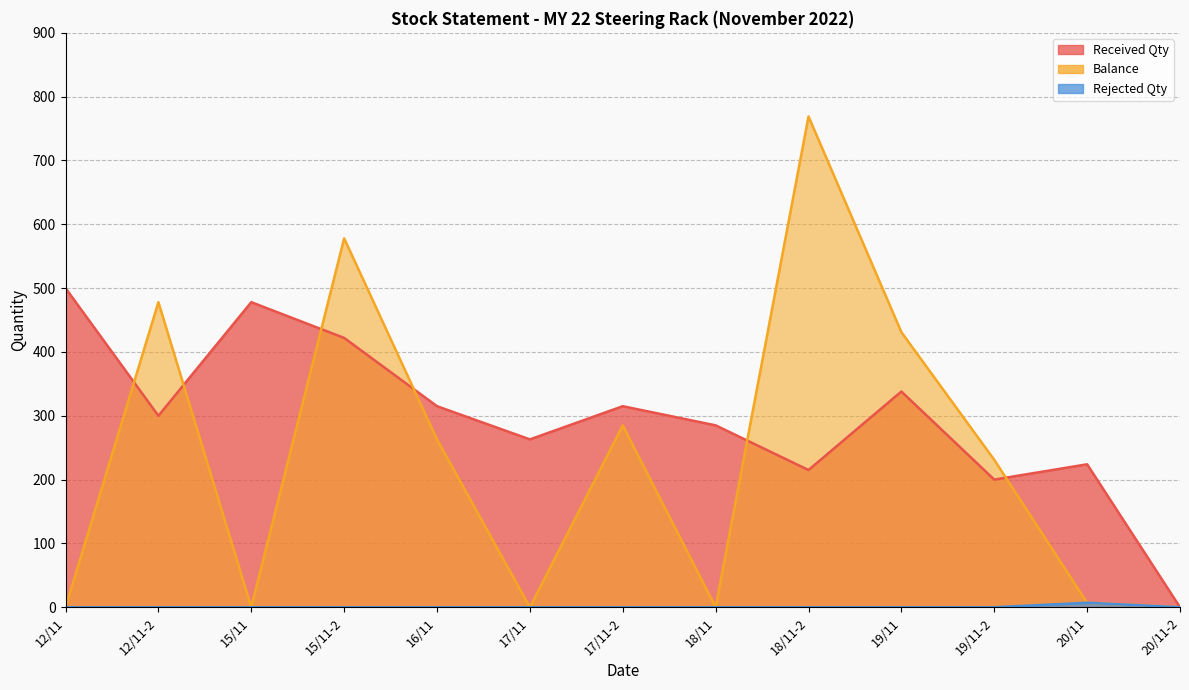

Does the chart display data point markers on the line(s)?

No